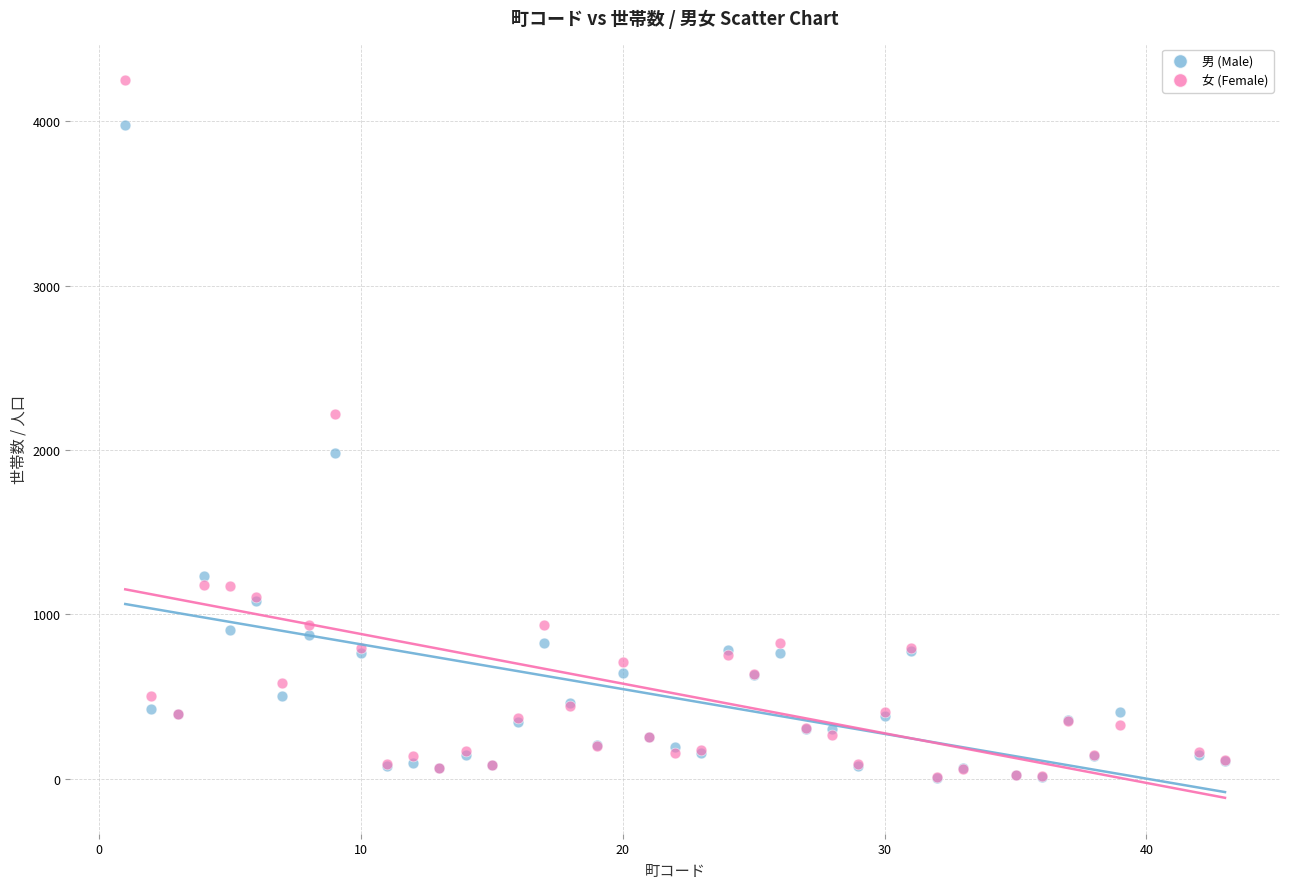

Across all series, what Y value is closest to 2130?

2220